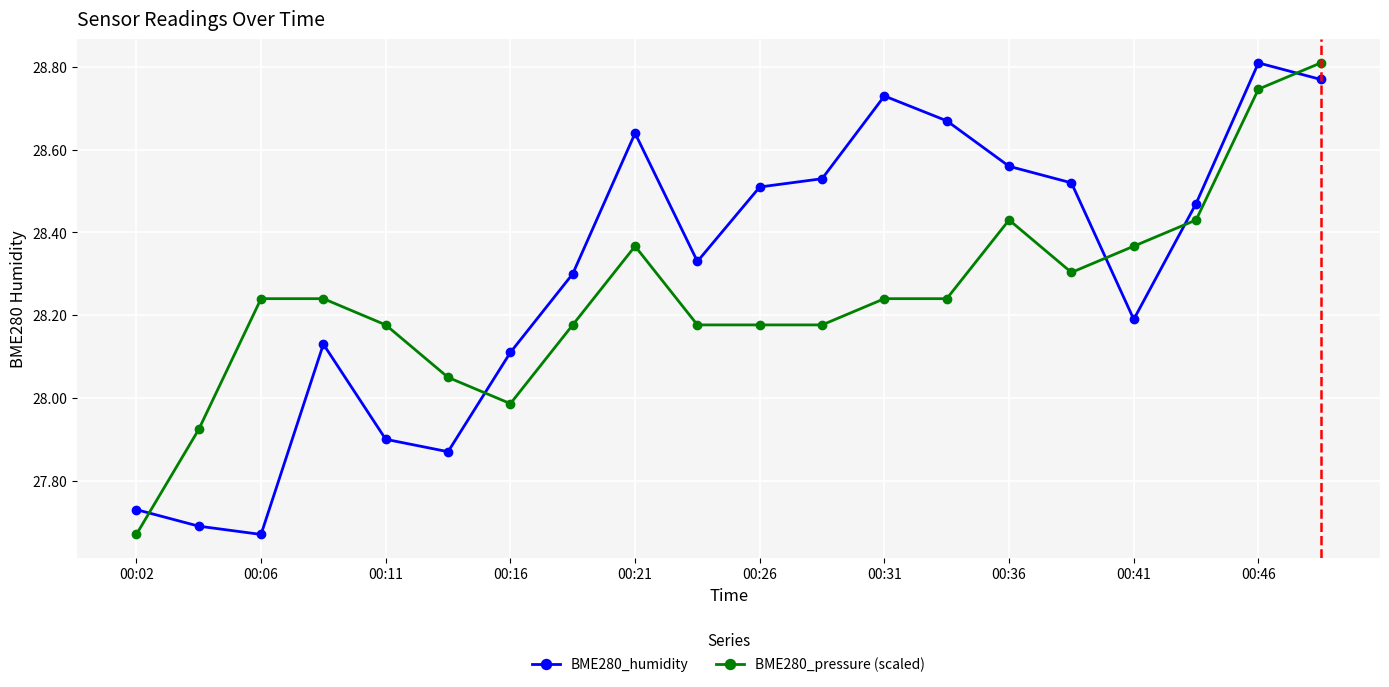

List the series in order of their overall mean, lowest first.

BME280_pressure (scaled), BME280_humidity